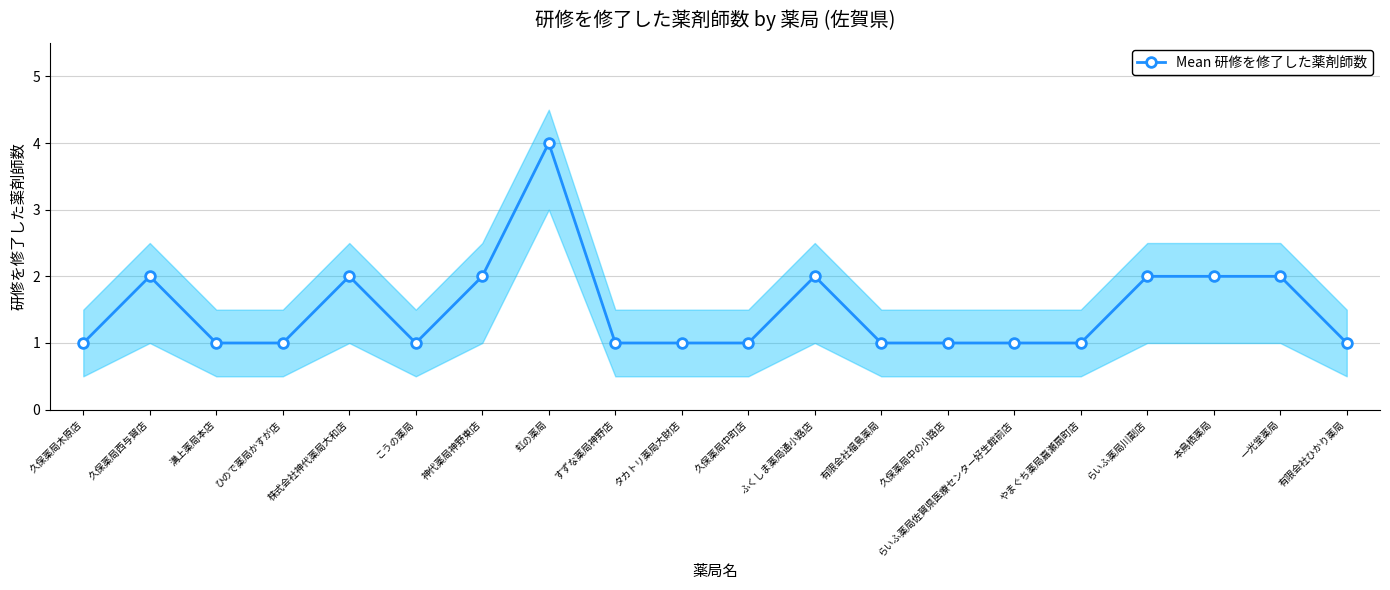

What is the difference between the maximum and minimum values?

3